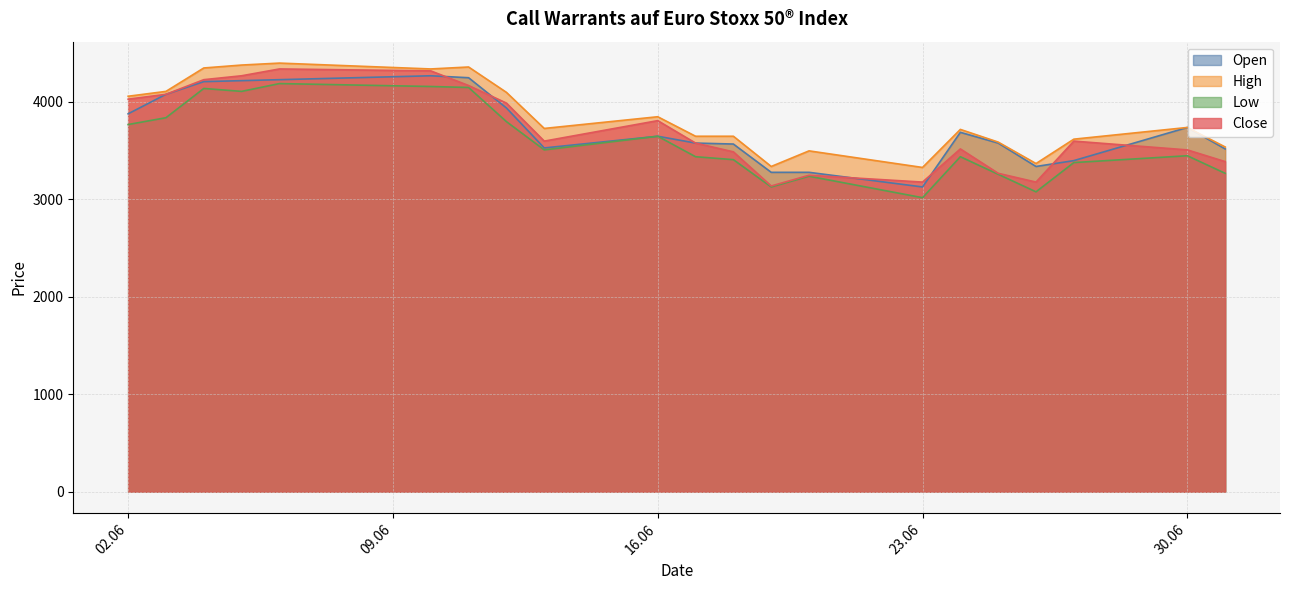

Which series has the largest range (max minus min)?

Close